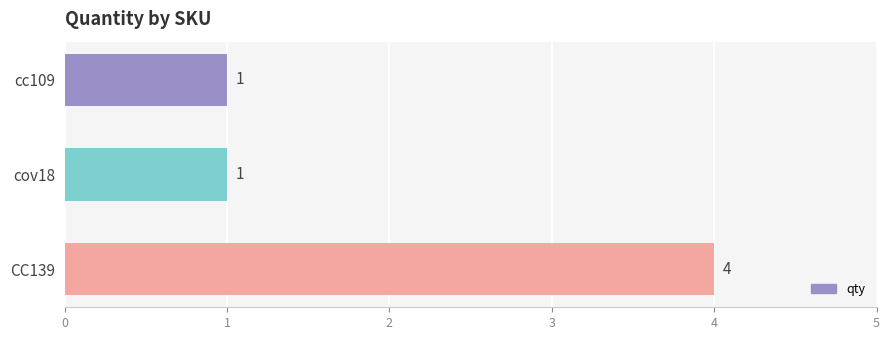

Is it true that the value at cc109 is 1?

True